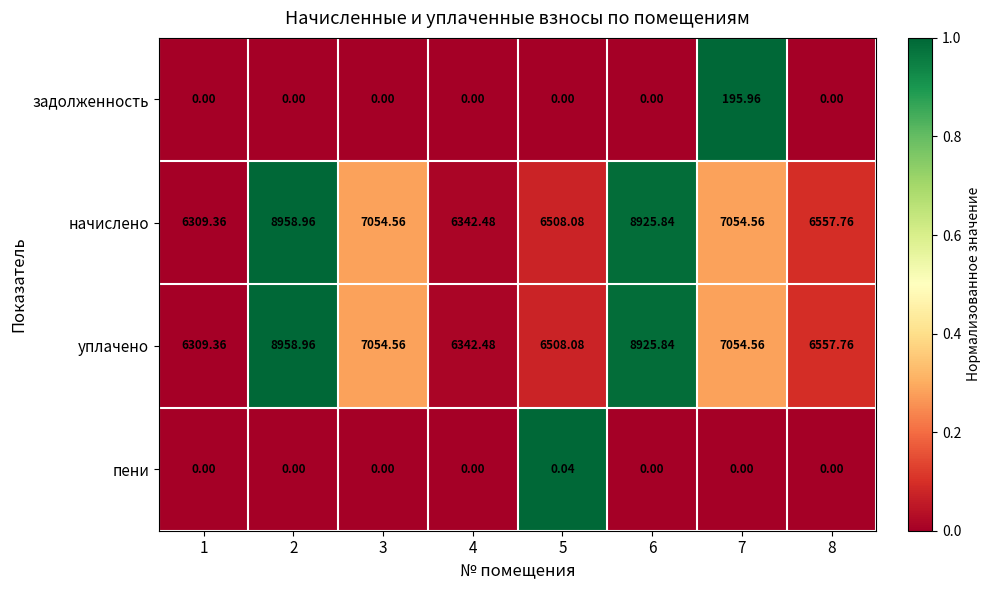

How many distinct data groups are displayed?

4